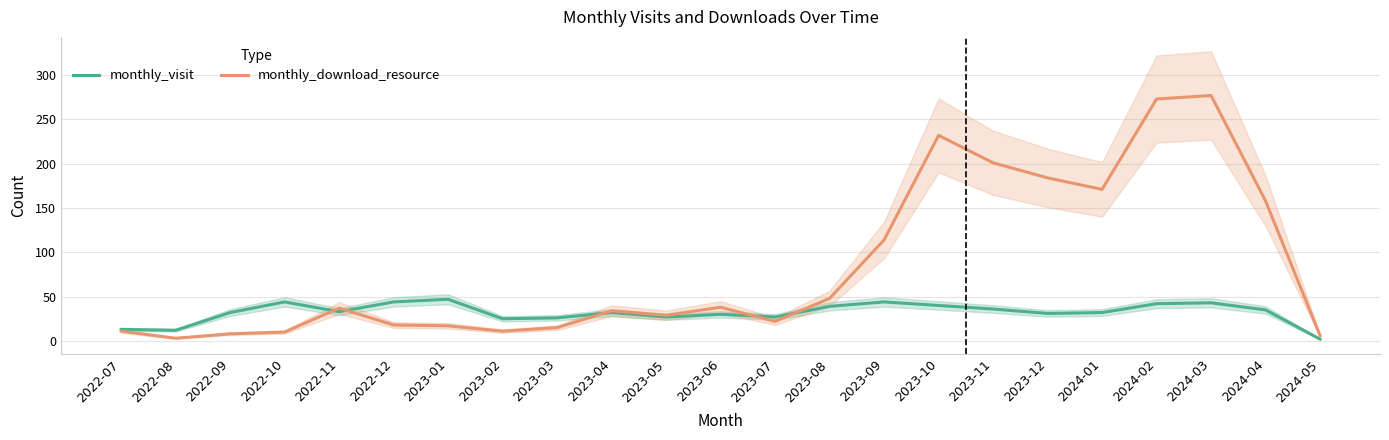

Is this an area chart (filled region under the line)?

No